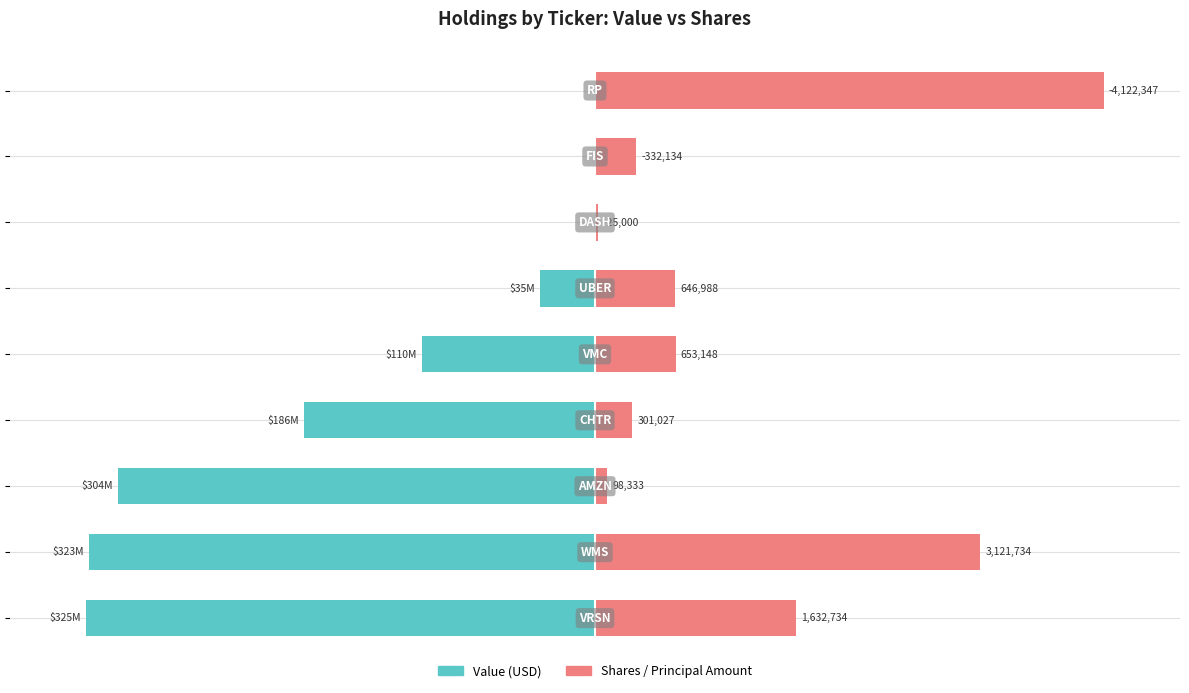

What are all the series names shown in the legend?

Value (USD), Shares / Principal Amount